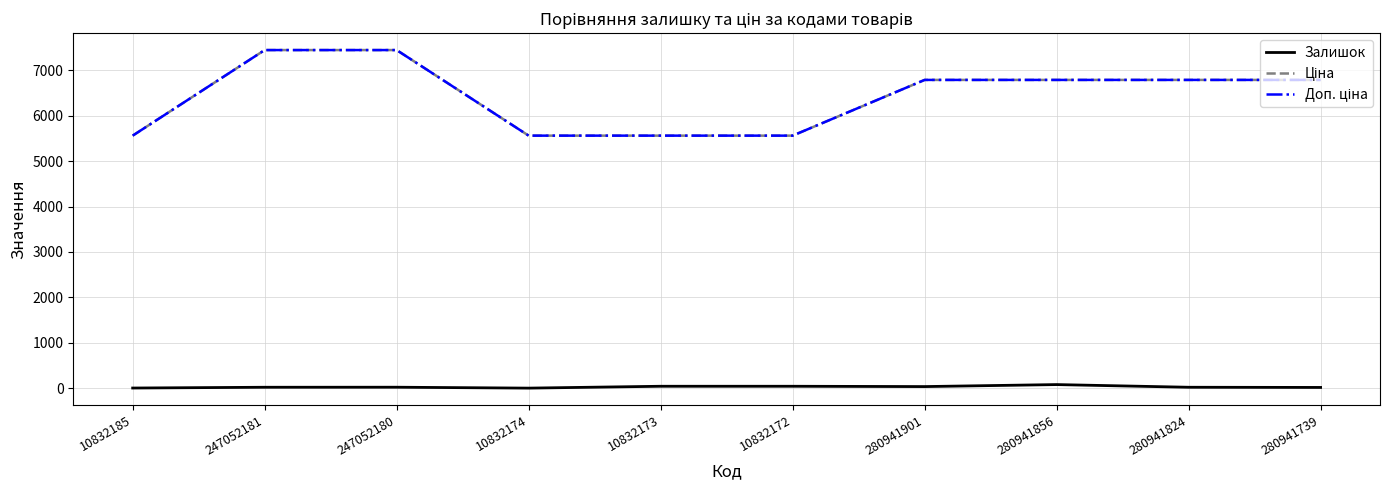

Rank the series at 10832174 from lowest to highest value.

Залишок, Ціна, Доп. ціна